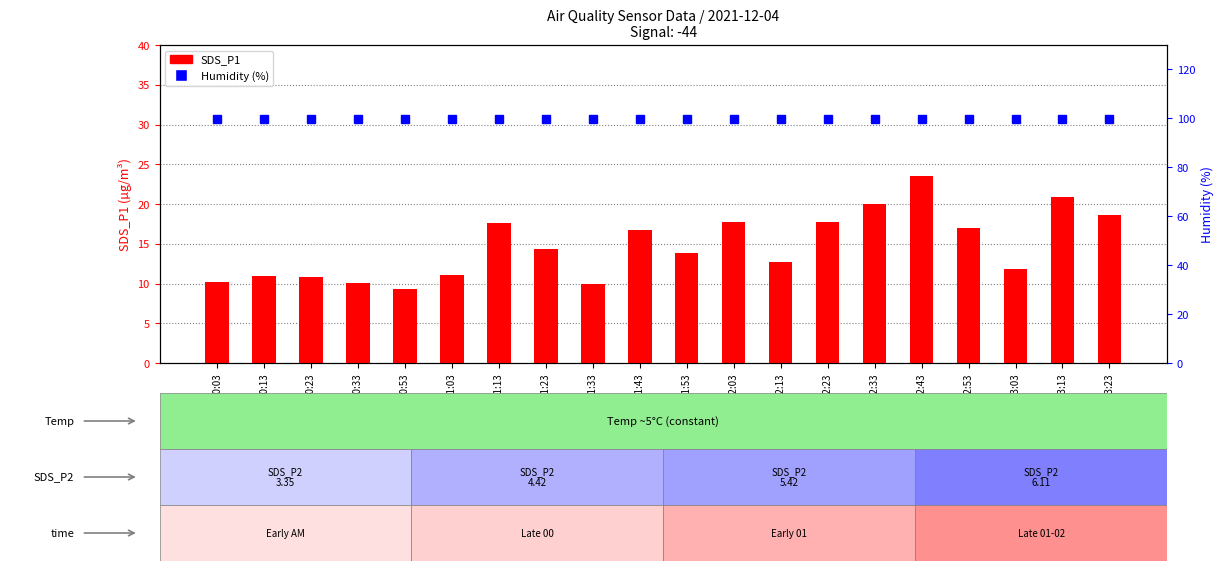

Rank the series at 02:53 from lowest to highest value.

SDS_P1, Humidity (%)